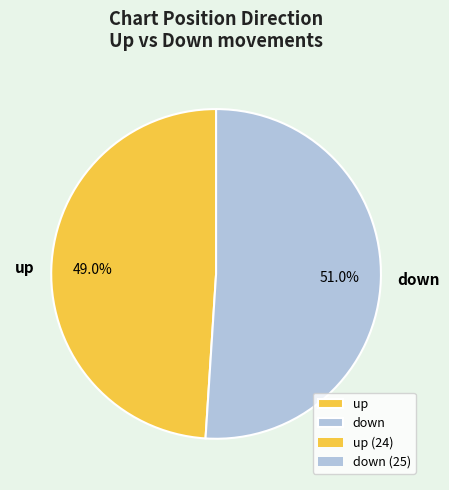

To the nearest percent, what percentage of the pie is down?

51%